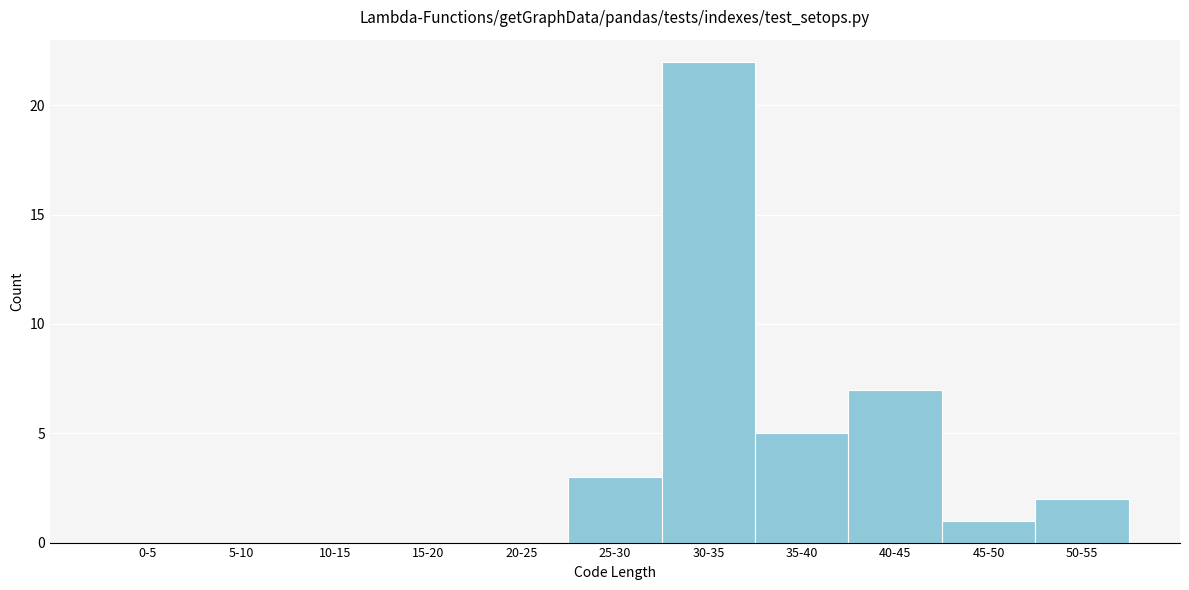

Reading right to left, list all the values displayed in this chart.

50-55=2	45-50=1	40-45=7	35-40=5	30-35=22	25-30=3	20-25=0	15-20=0	10-15=0	5-10=0	0-5=0